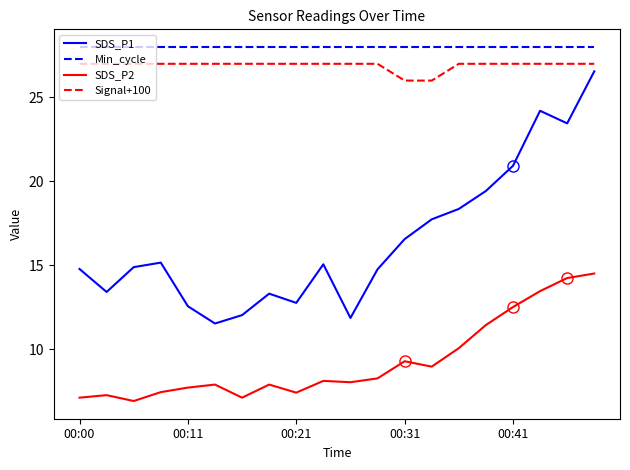

True or false: SDS_P1 and Min_cycle intersect in this chart.

False